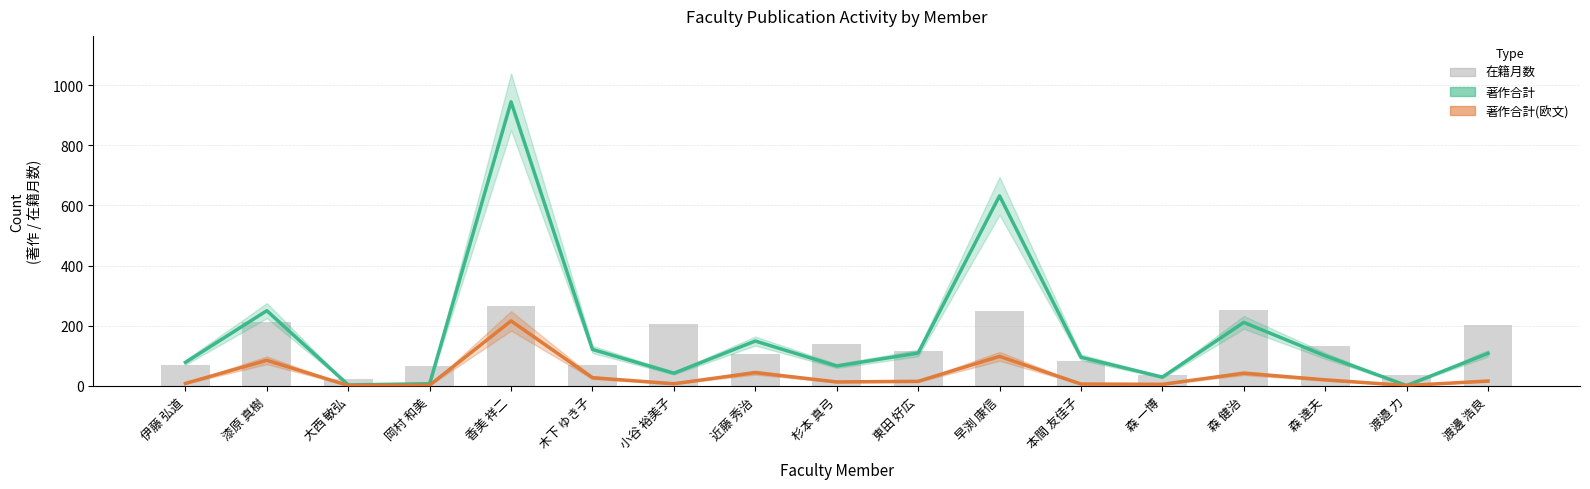

Where does the 著作合計(欧文) series first go above 15?

漆原 真樹